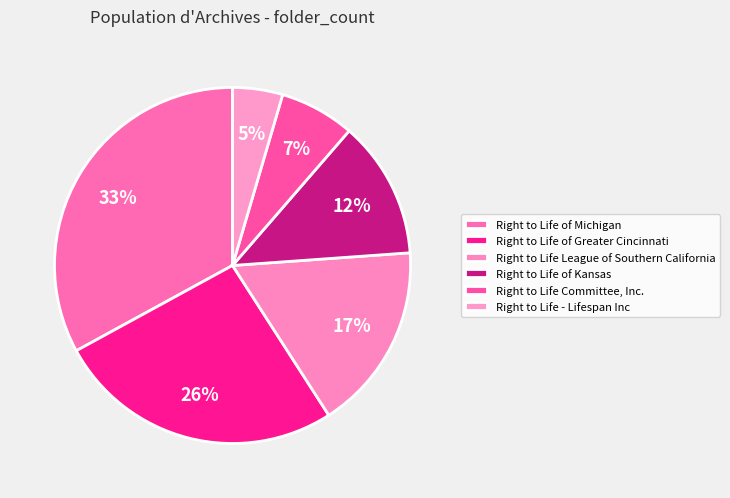

To the nearest percent, what is the difference between the largest and smallest slice percentages?

28%